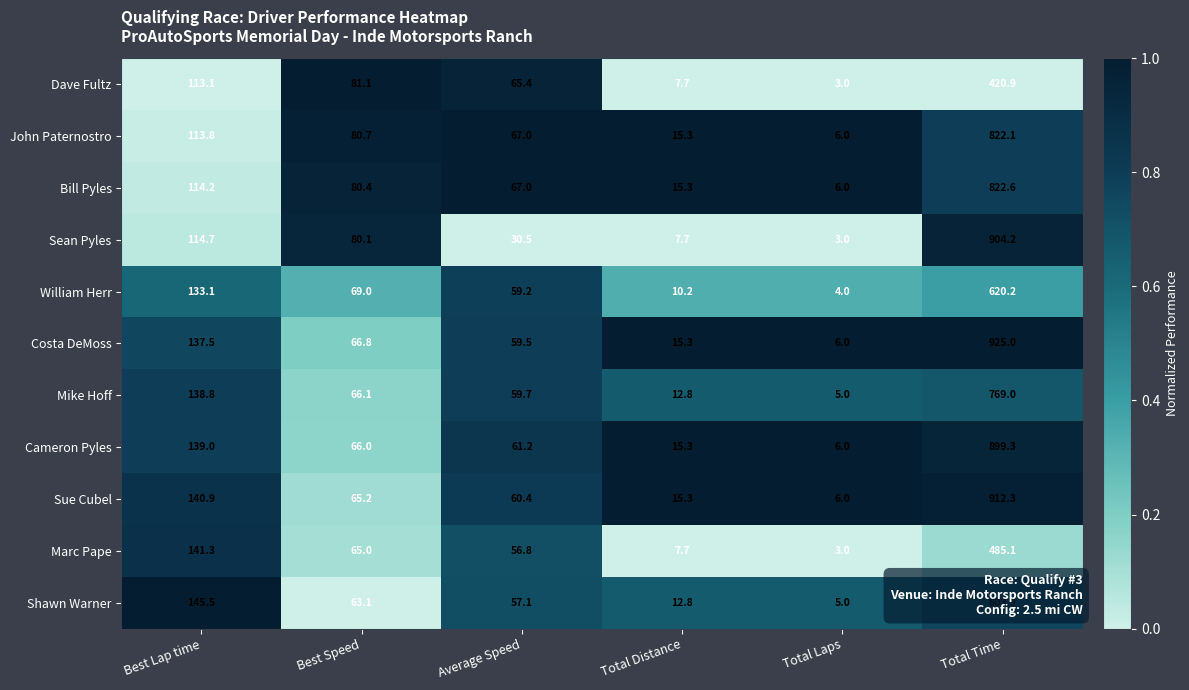

The Sean Pyles series shows 3.0 at Total Laps. True or false?

True